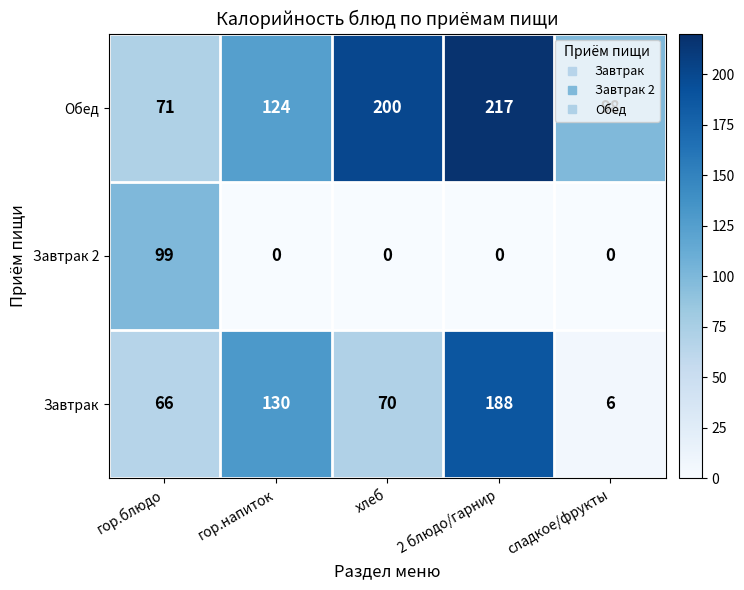

At which category is the sum across all series the highest?

2 блюдо/гарнир